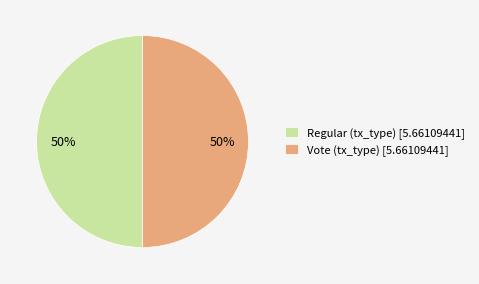

How many slices are in this pie chart?

2